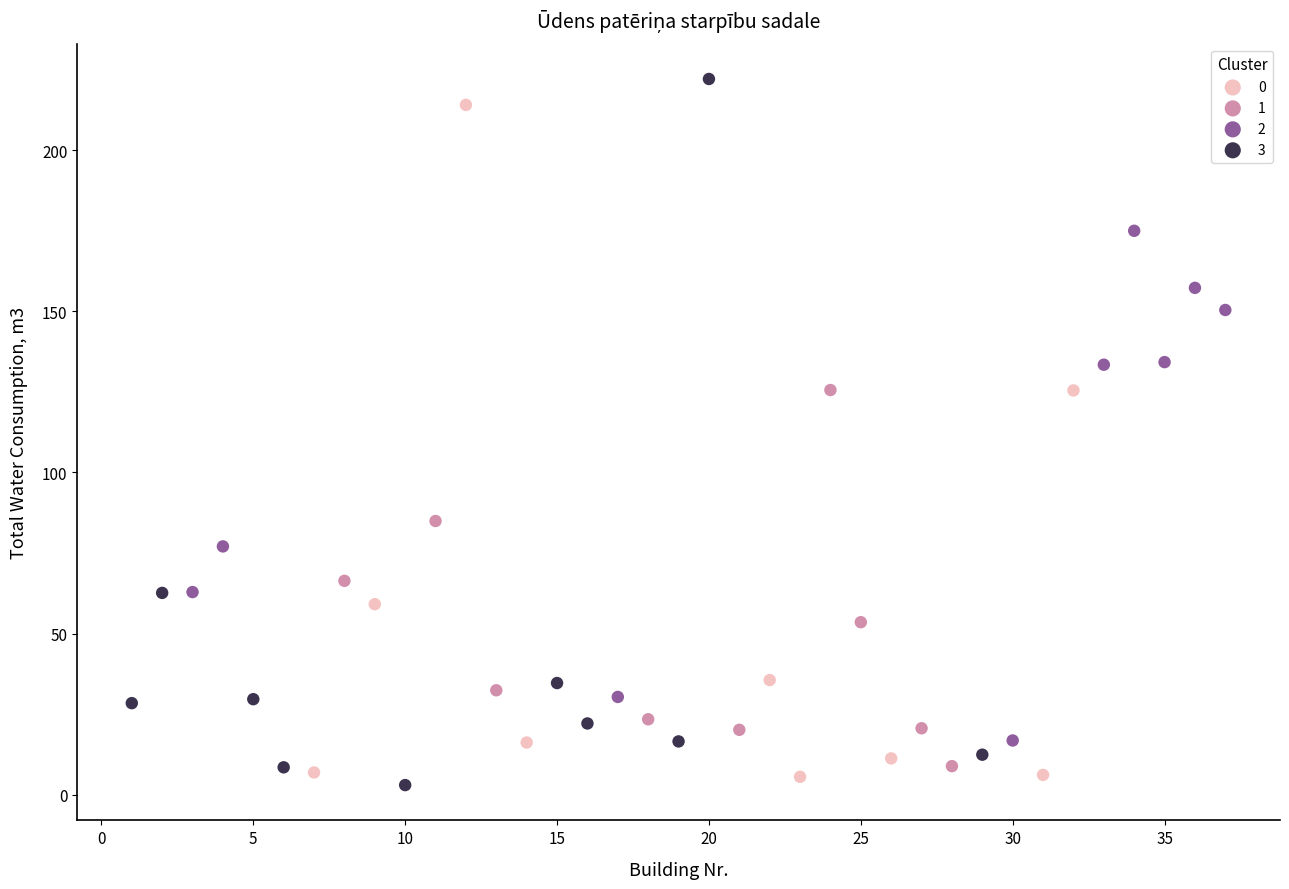

Which series has the widest spread of Y values?

3